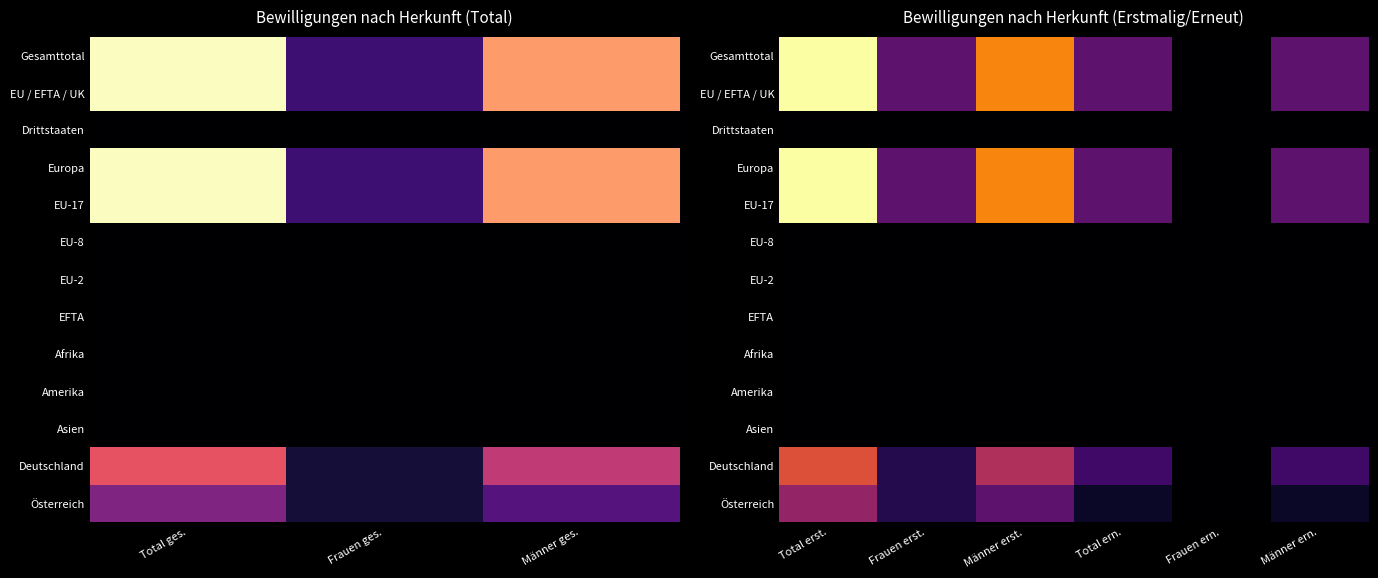

Between Total erst. and Männer ern., which is larger?

Total erst.